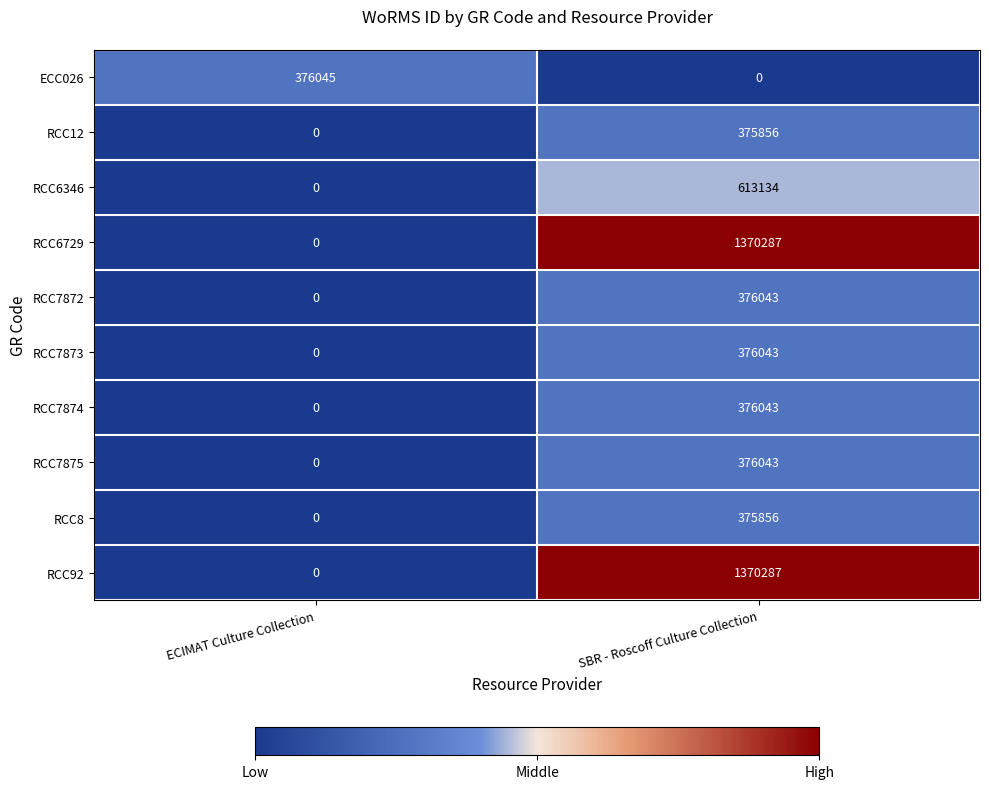

At how many categories does at least one series exceed 336691?

2